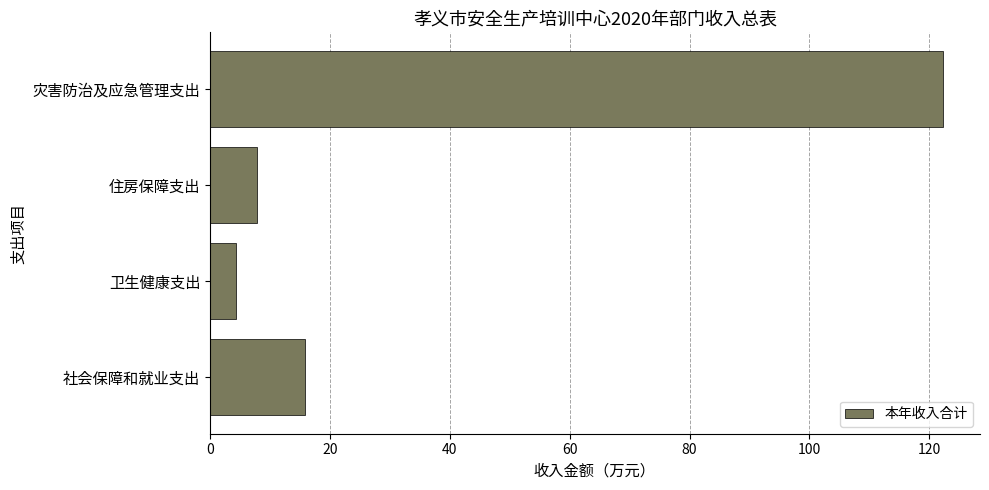

Reading bottom to top, transcribe all the data shown in this chart.

15.8	4.3	7.9	122.3